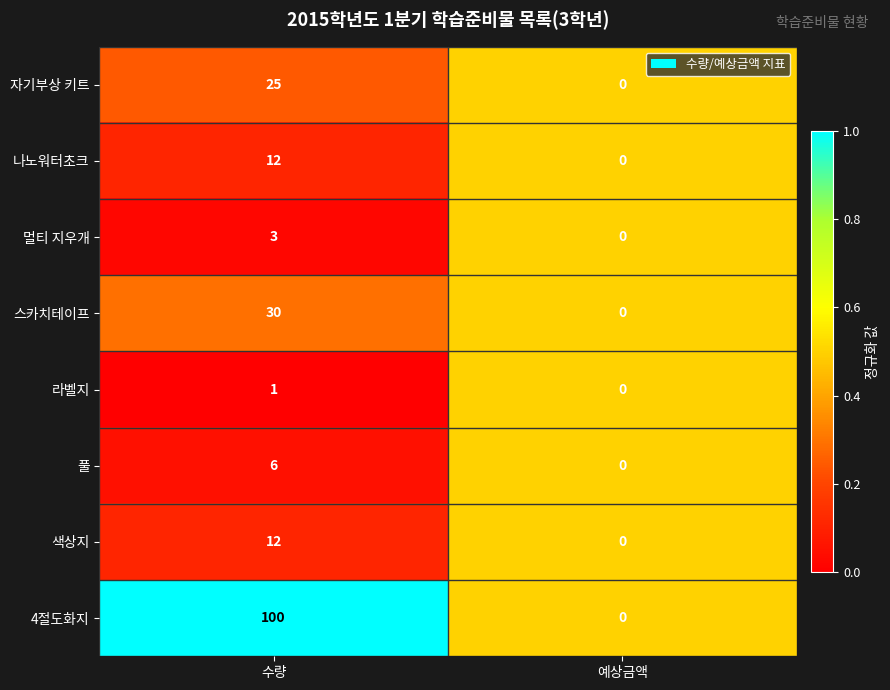

Where is 멀티 지우개 nearest to the value 1?

예상금액